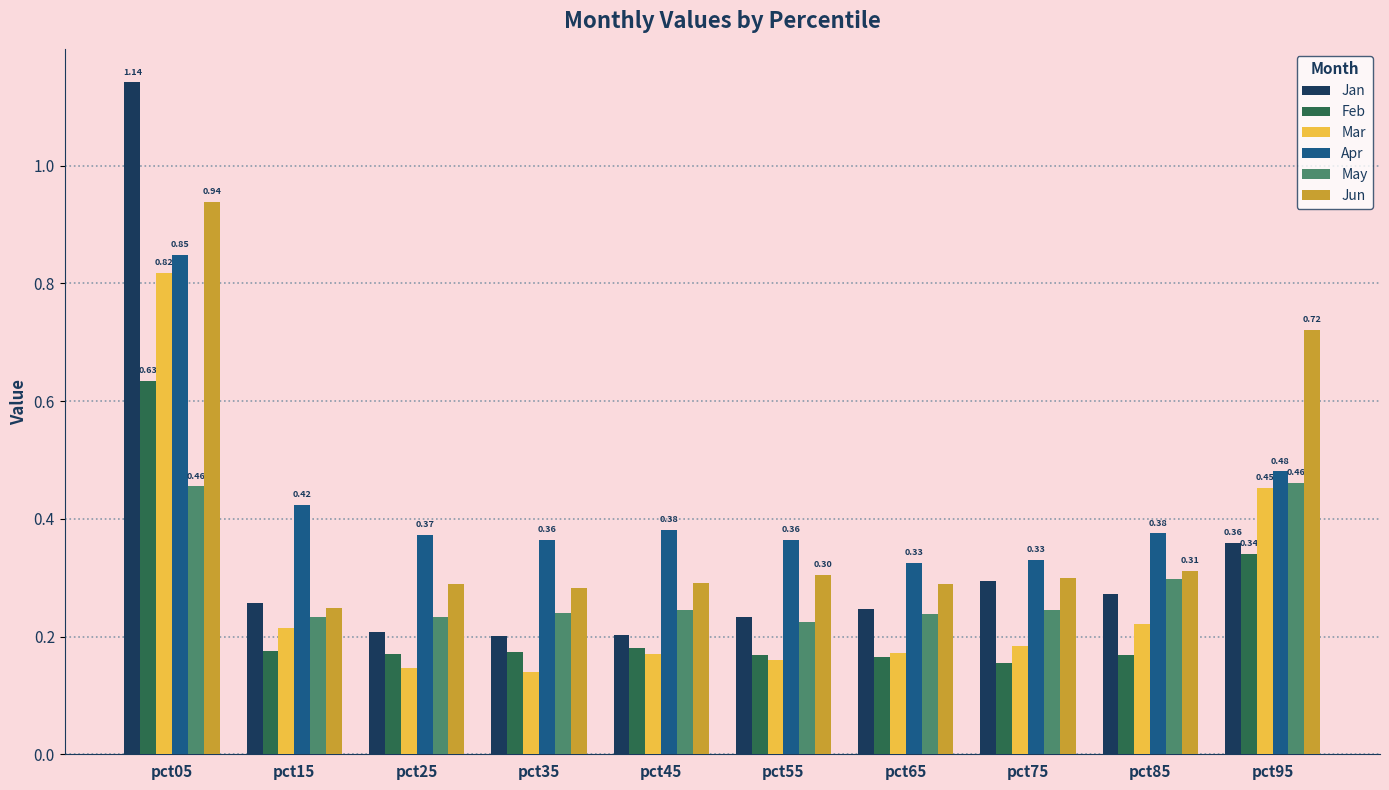

Are the bars grouped side by side (vs. stacked)?

Yes